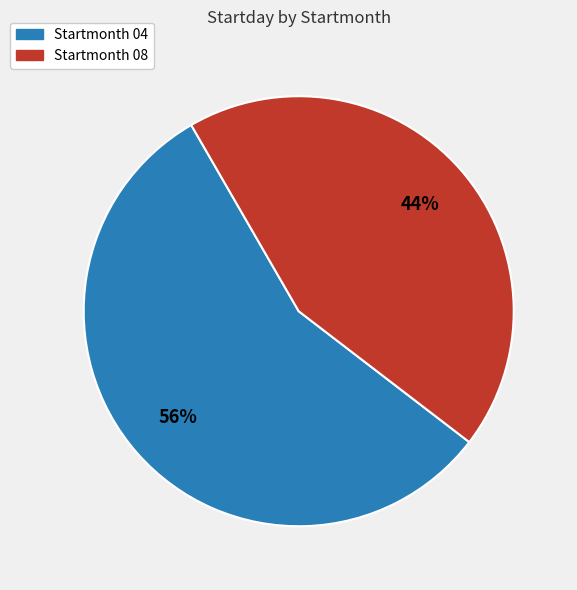

True or false: Startmonth 08 accounts for 44% of the total.

True